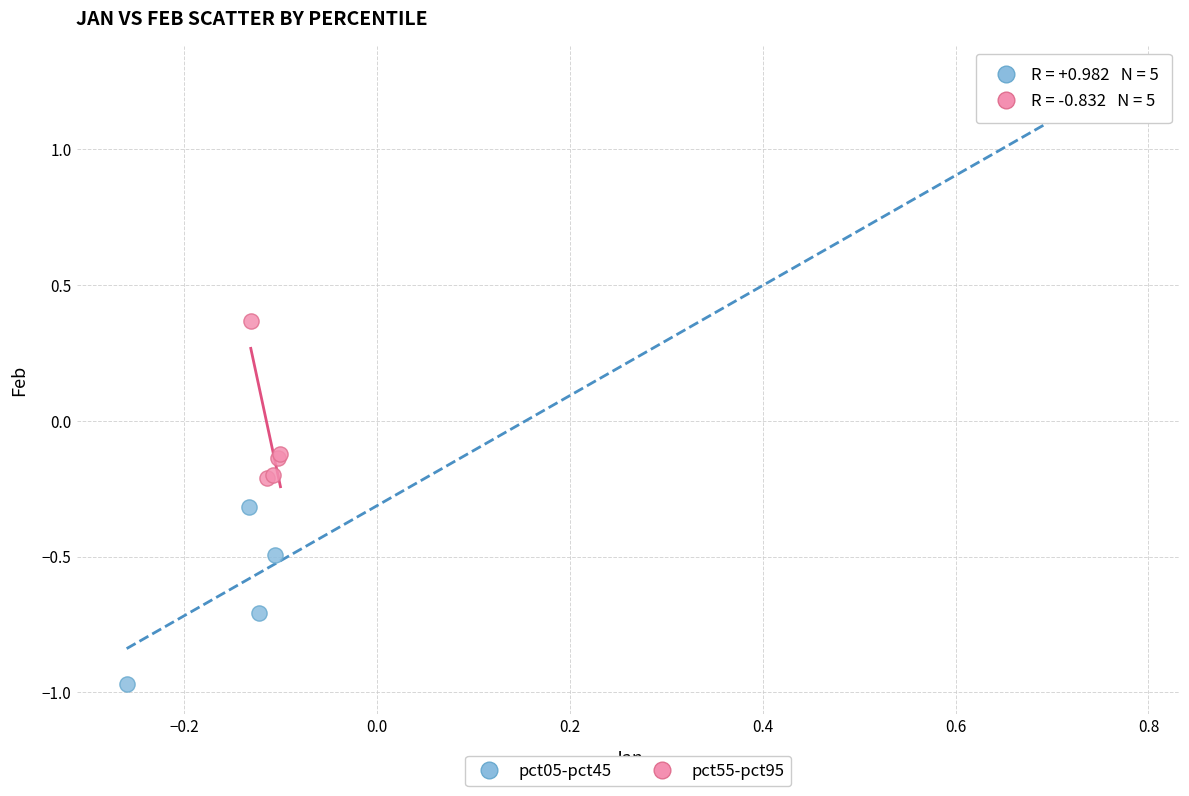

Which series contains the highest Y value?

pct05-pct45